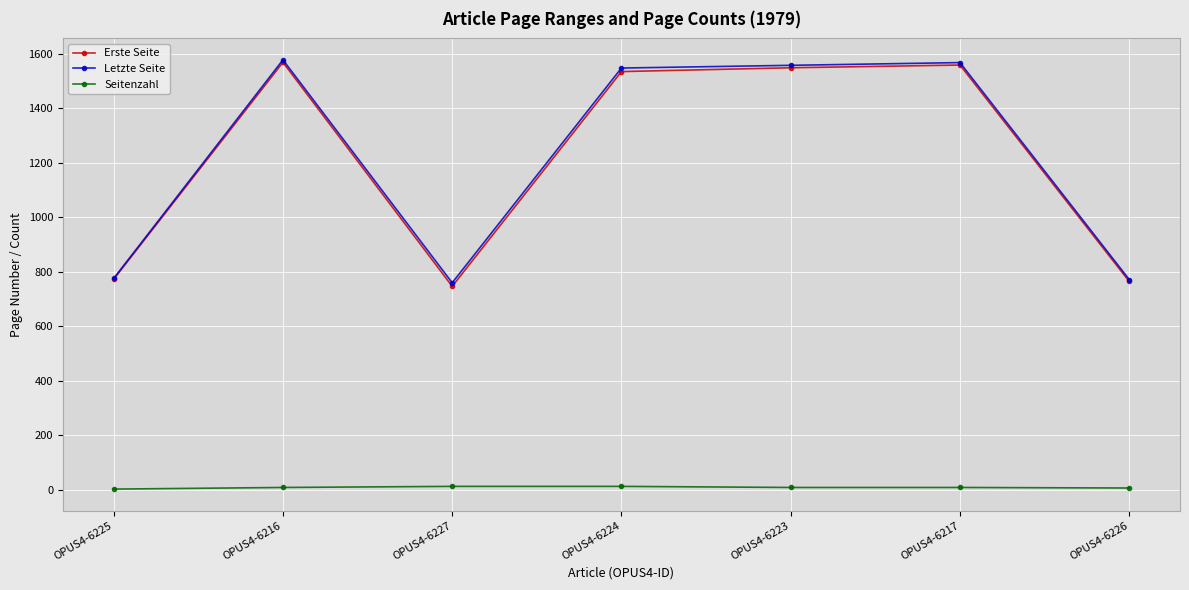

What is the value of the Letzte Seite point at the 2nd from the left?

1578